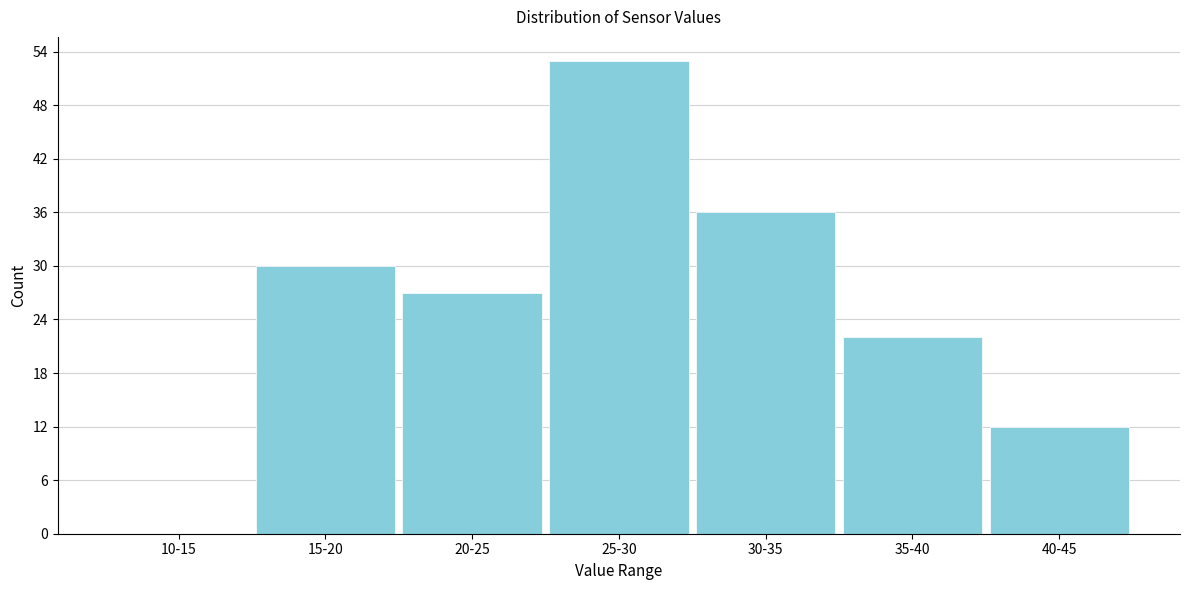

Reading right to left, extract all data points from this chart.

40-45=12	35-40=22	30-35=36	25-30=53	20-25=27	15-20=30	10-15=0